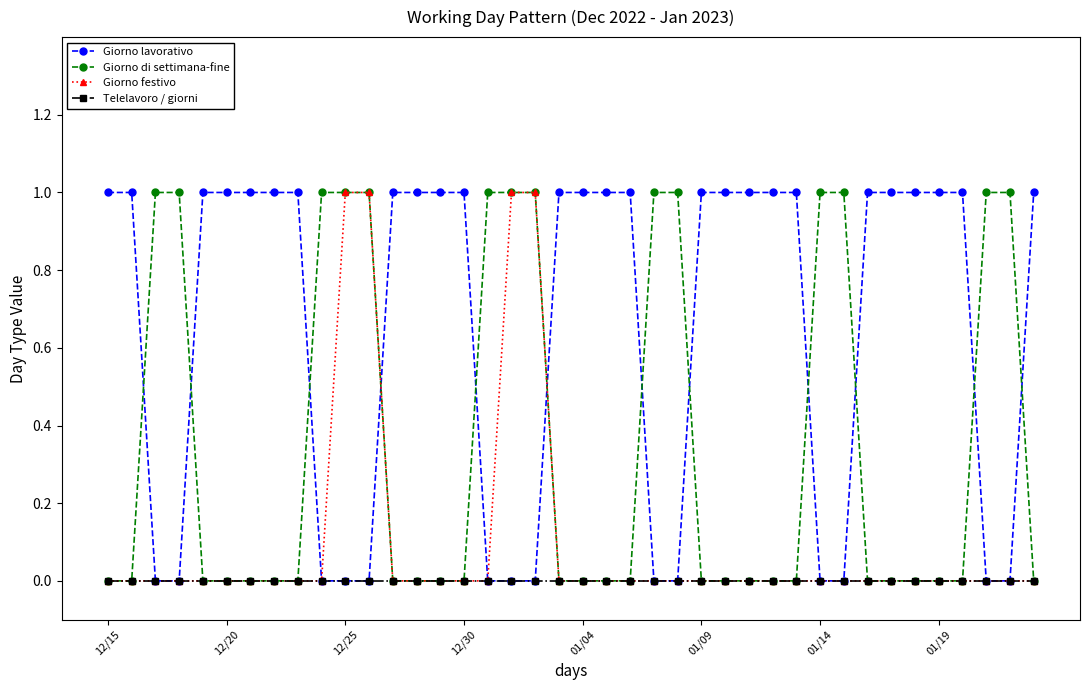

How many times do Giorno lavorativo and Giorno di settimana-fine cross each other?

12